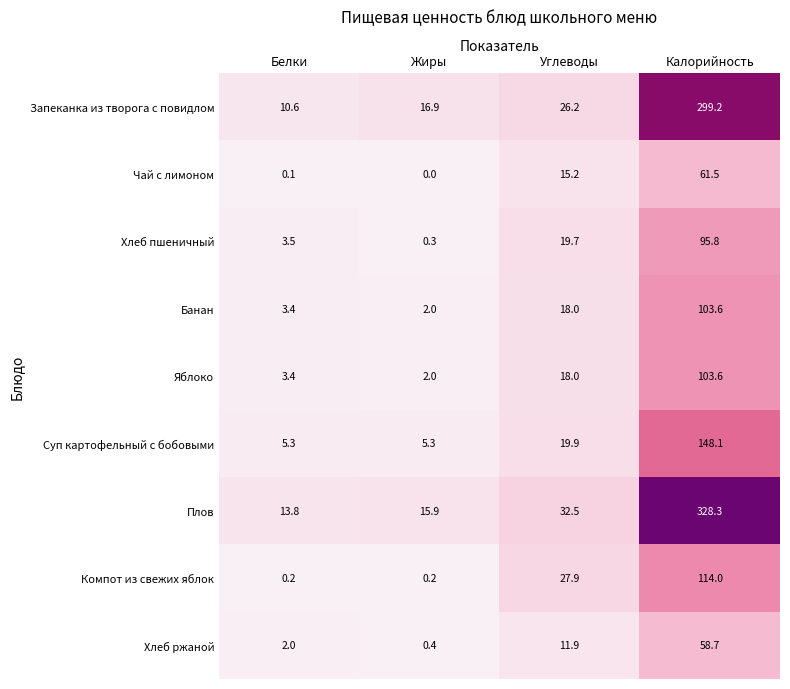

What is the difference between the maximum and minimum values in the Плов series?

314.5